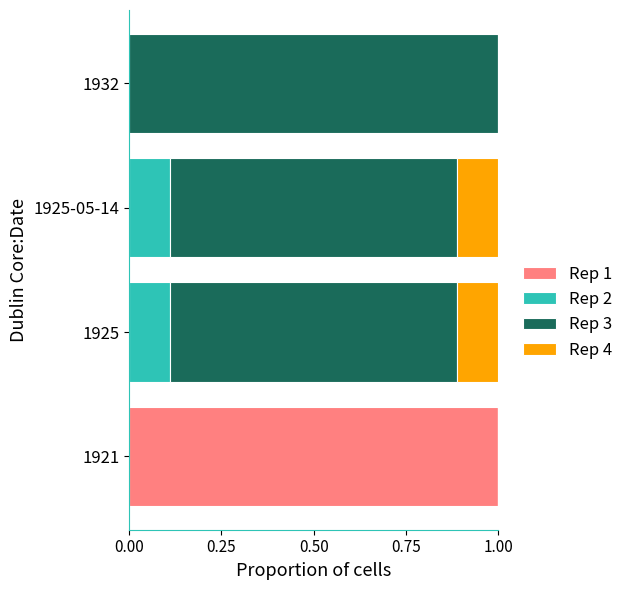

What are all the series names shown in the legend?

Rep 1, Rep 2, Rep 3, Rep 4